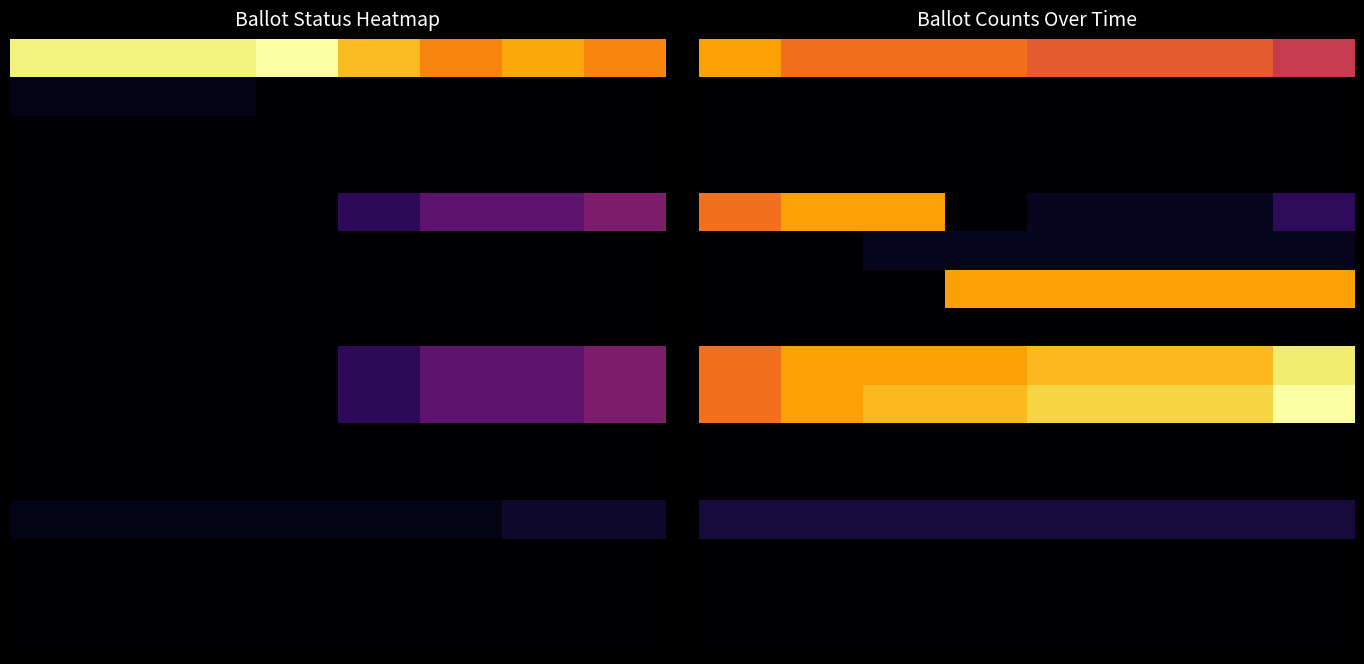

Between 4 and 3, which is larger?

3